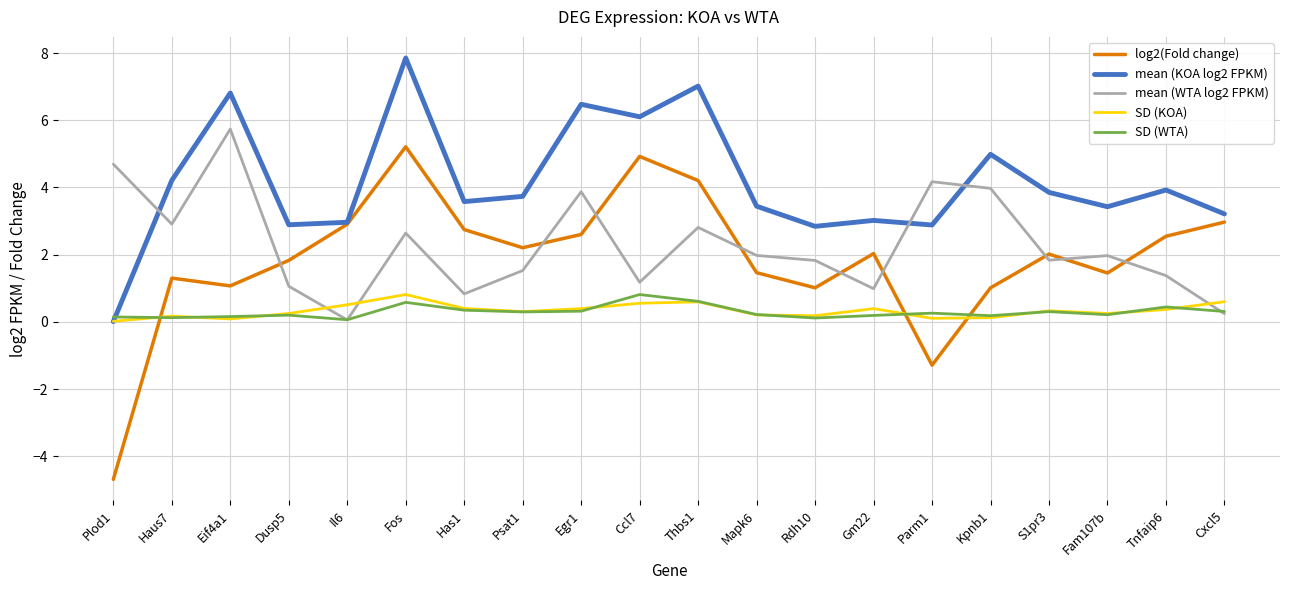

True or false: mean (WTA log2 FPKM) and SD (KOA) cross at least once.

True